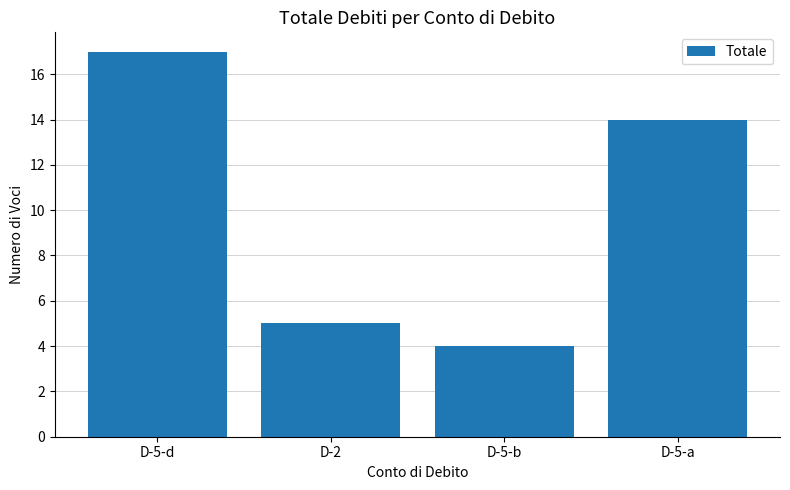

List the labels in order of value, largest first.

D-5-d, D-5-a, D-2, D-5-b